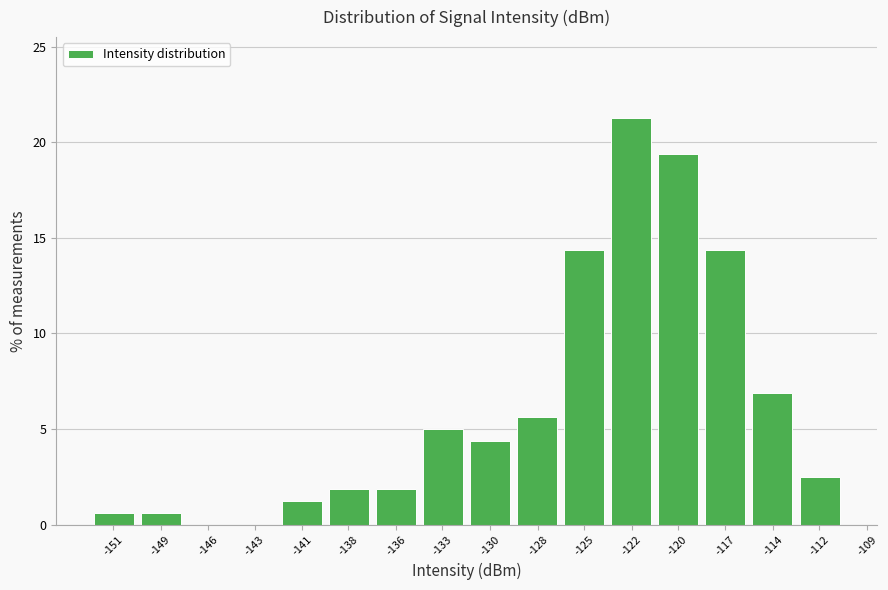

True or false: the data shows 4.5 at -112.

False